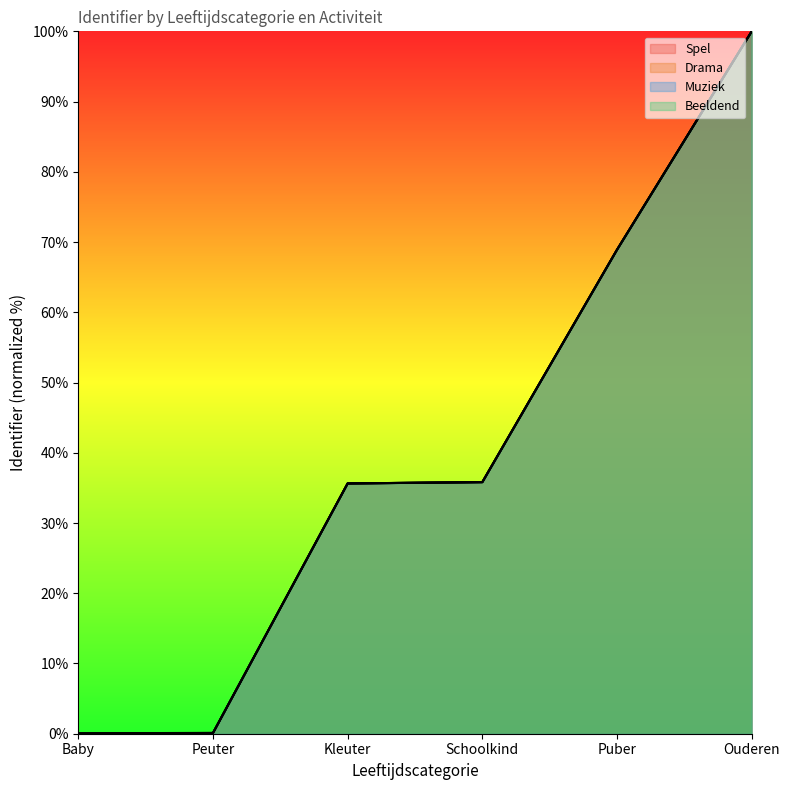

True or false: Beeldend and Drama intersect in this chart.

False